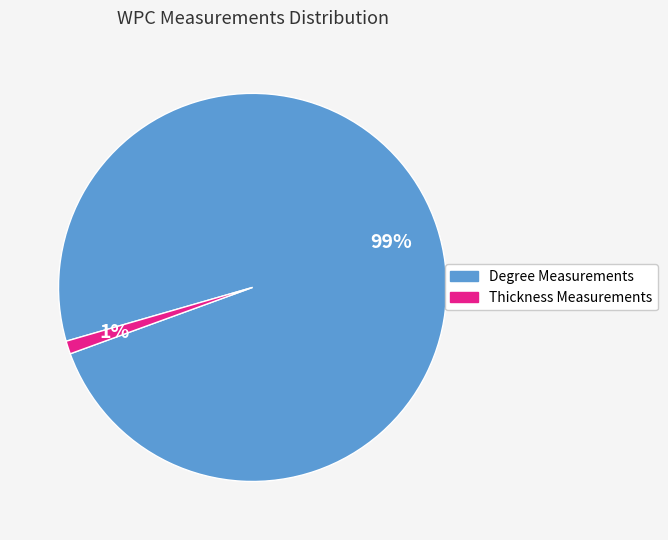

Which slice is the largest?

Degree Measurements